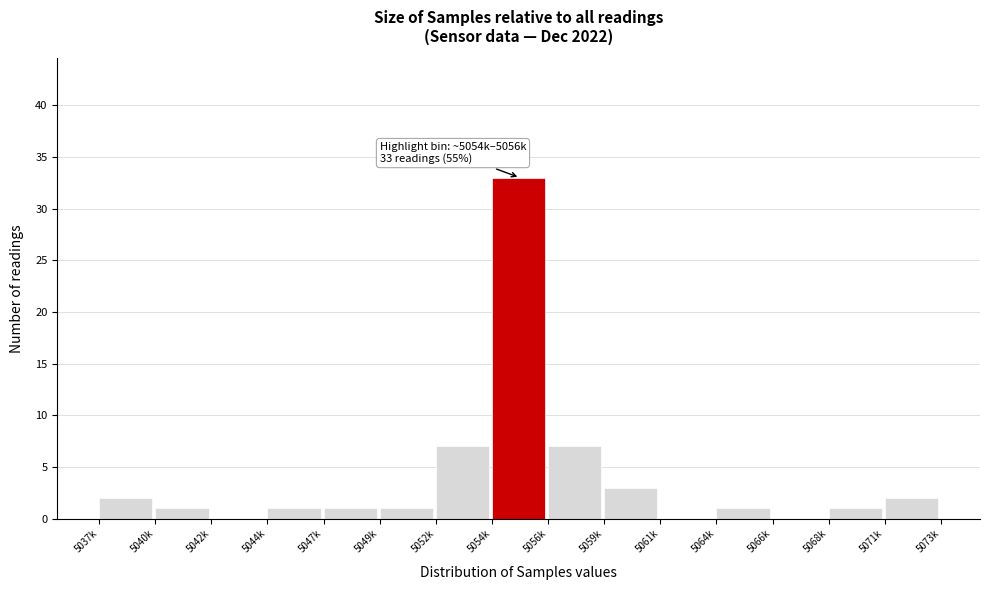

Reading left to right, extract all data points from this chart.

5037k=2	5040k=1	5042k=0	5044k=1	5047k=1	5049k=1	5052k=7	5054k=33	5056k=7	5059k=3	5061k=0	5064k=1	5066k=0	5068k=1	5071k=2